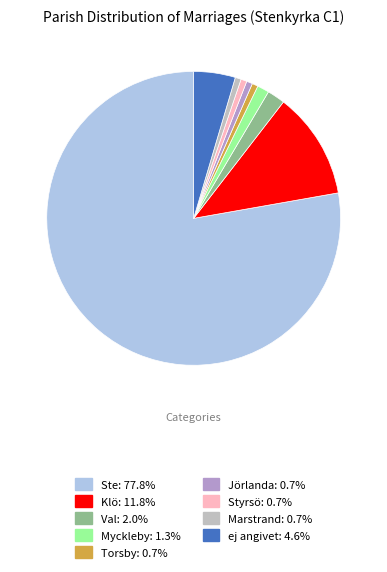

True or false: Torsby accounts for 1% of the total.

True